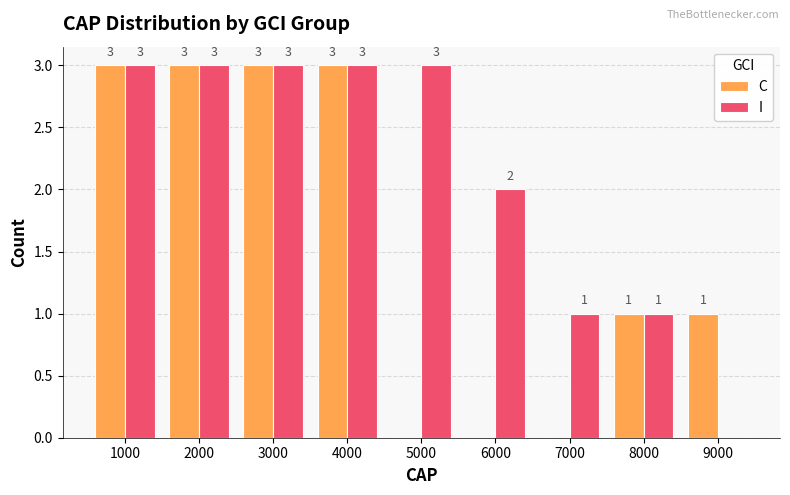

Reading right to left, what are all the values shown in this chart?

C: 9000=1	8000=1	7000=0	6000=0	5000=0	4000=3	3000=3	2000=3	1000=3
I: 9000=0	8000=1	7000=1	6000=2	5000=3	4000=3	3000=3	2000=3	1000=3